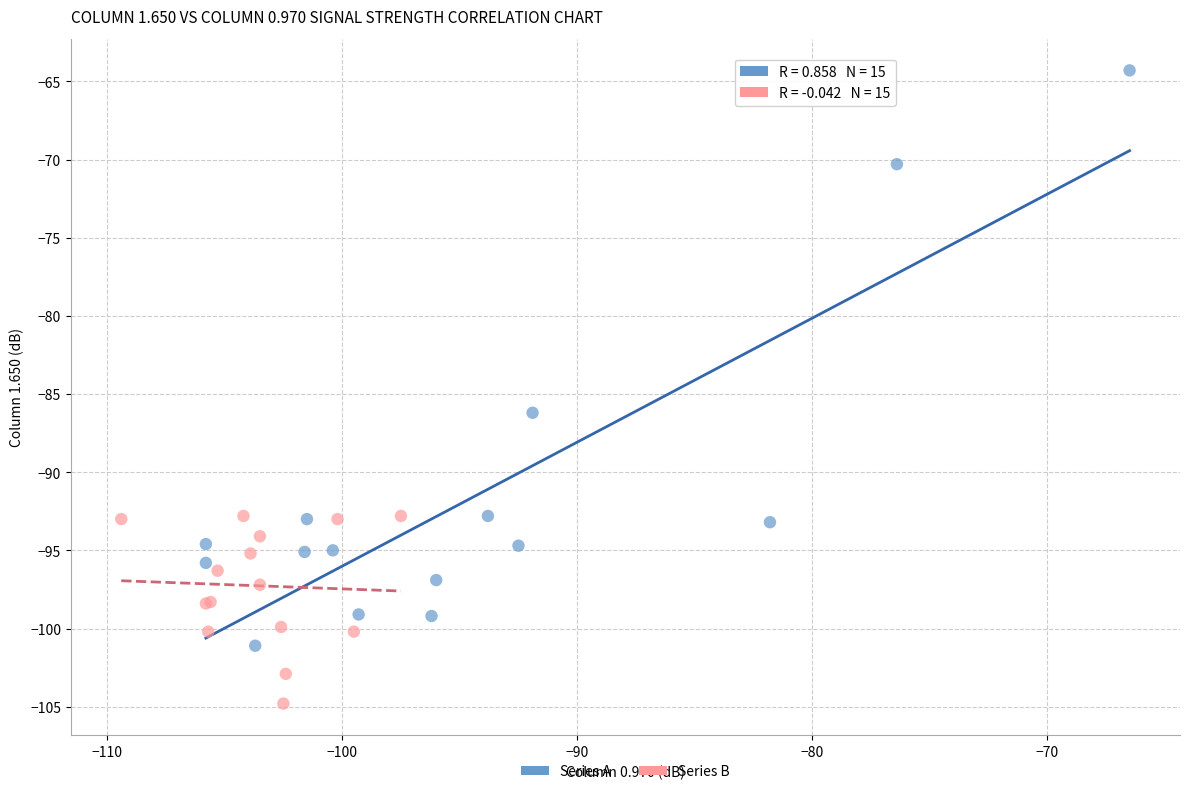

Which series has the widest spread of Y values?

Series A